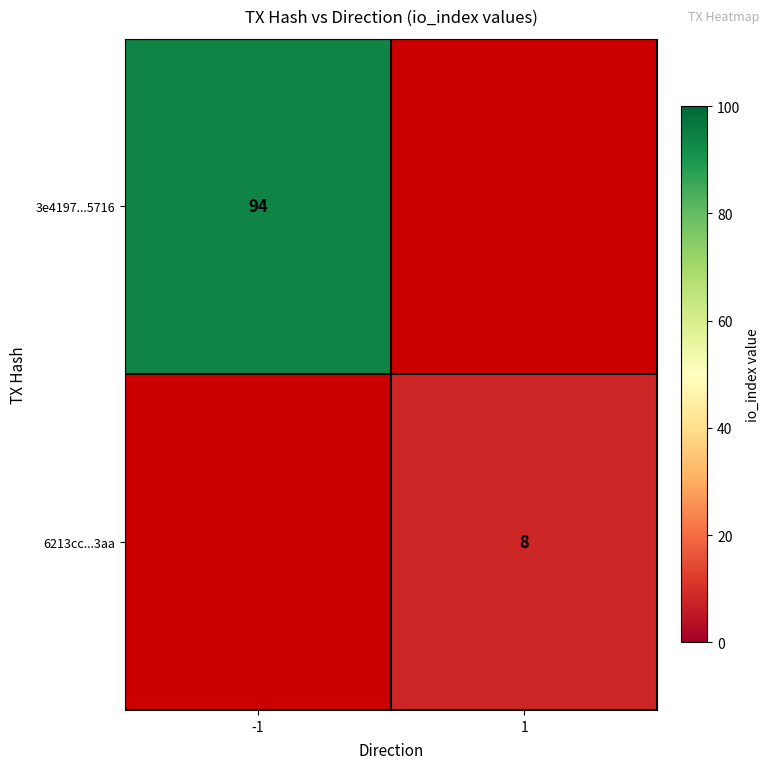

Is it true that 6213cc...3aa equals 3 at 1?

False